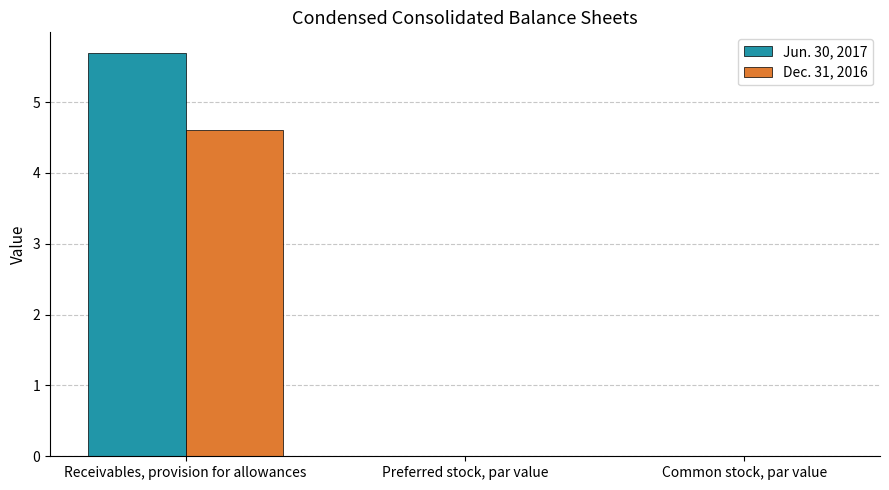

The value of Dec. 31, 2016 at Receivables, provision for allowances is 4.6. True or false?

True